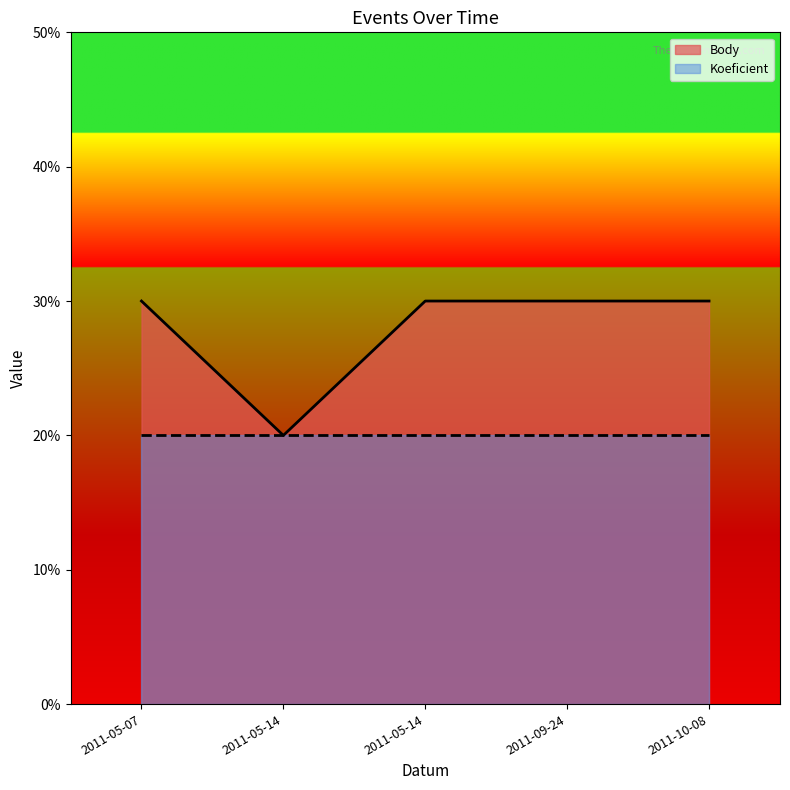

Which label corresponds to the largest value in the chart?

2011-05-07